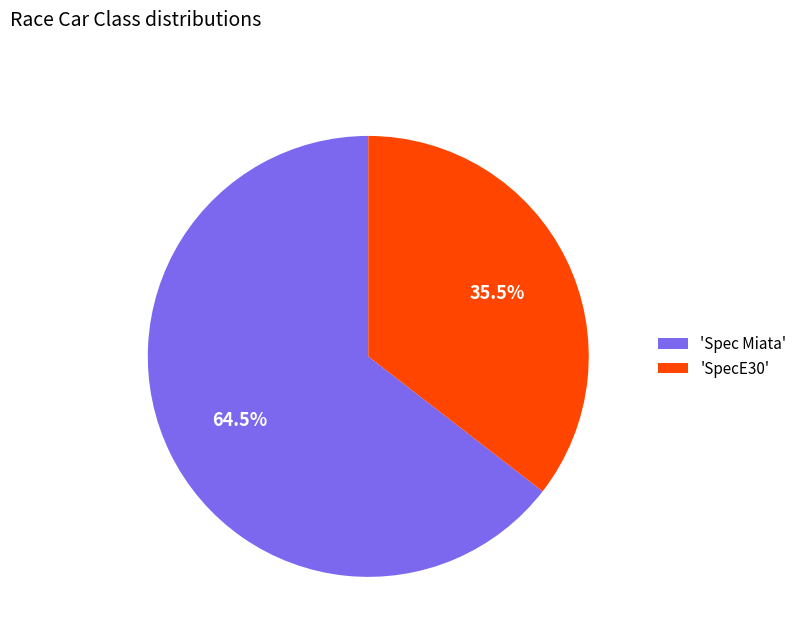

To the nearest percent, what is the average slice percentage?

50%